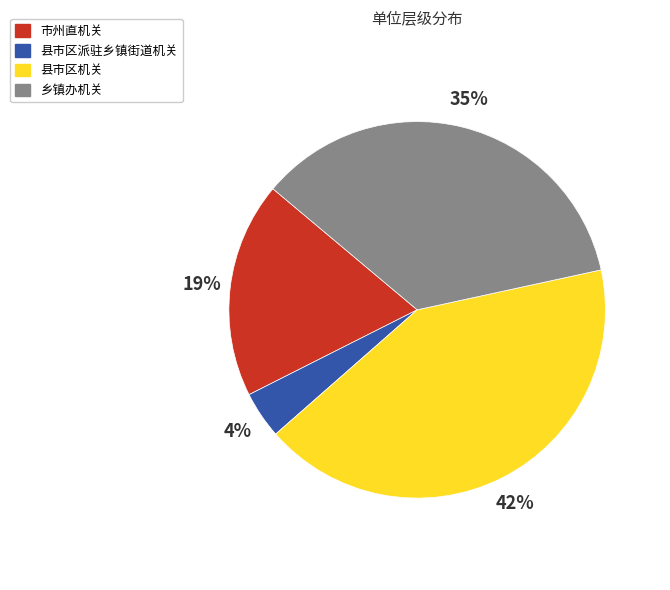

Which category has the biggest portion of the pie?

县市区机关